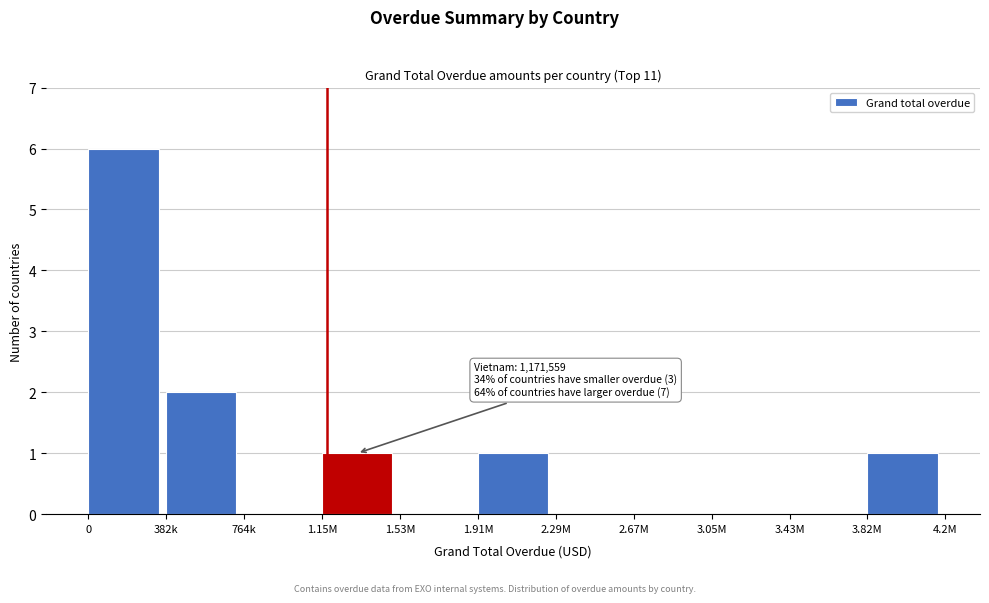

Reading left to right, transcribe all the data shown in this chart.

0=6	382k=2	764k=0	1.15M=1	1.53M=0	1.91M=1	2.29M=0	2.67M=0	3.05M=0	3.43M=0	3.82M=1